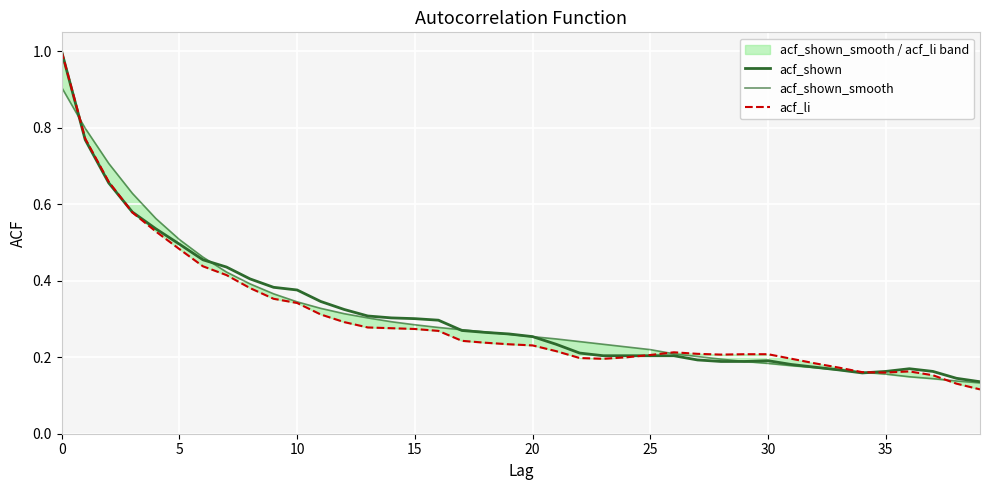

Which series changed the most between 14 and 24?

acf_shown